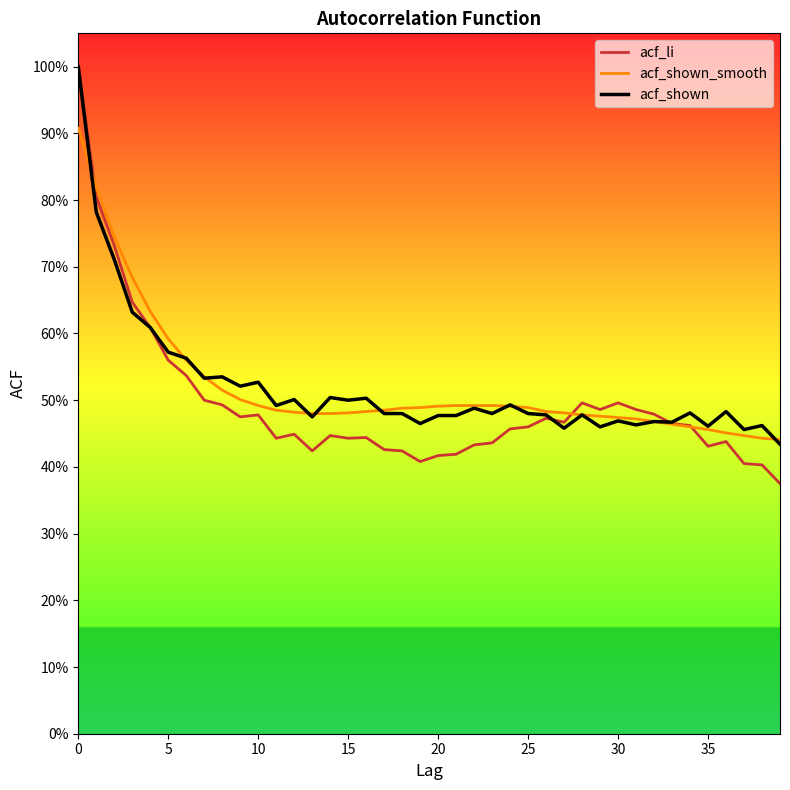

Which label corresponds to the smallest value in the chart?

39